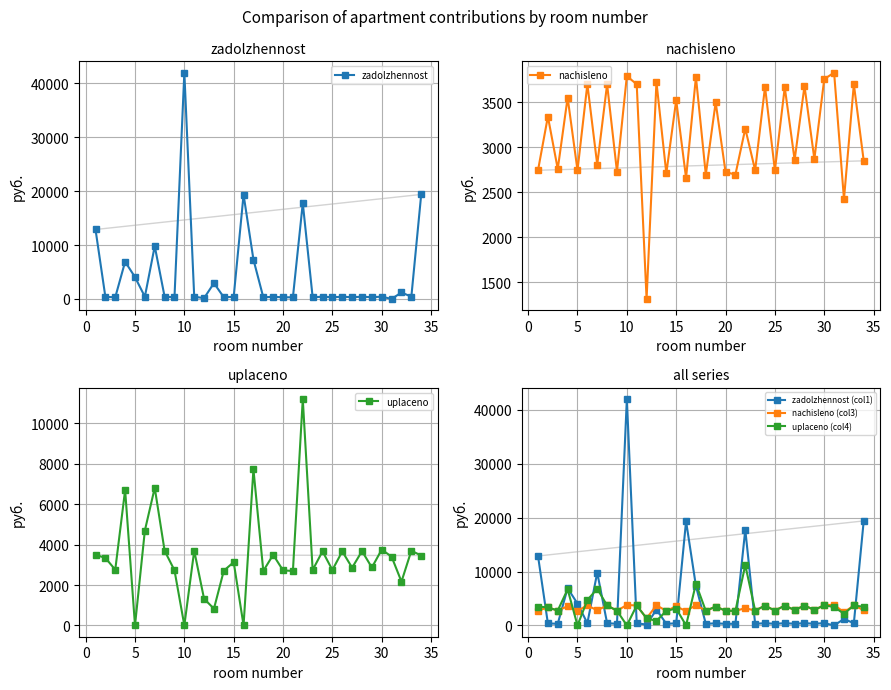

Is the value of uplaceno (col4) at 5 greater than the value of nachisleno (col3) at 20?

No